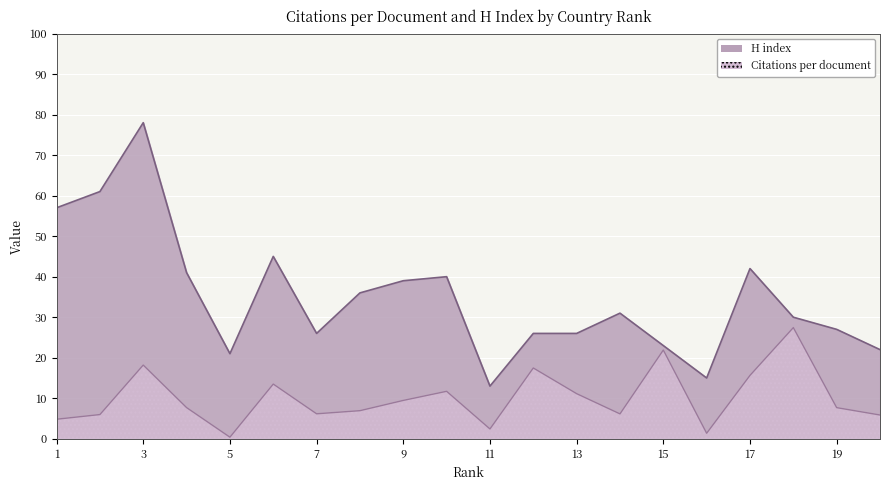

Count the number of categories in the chart.

20